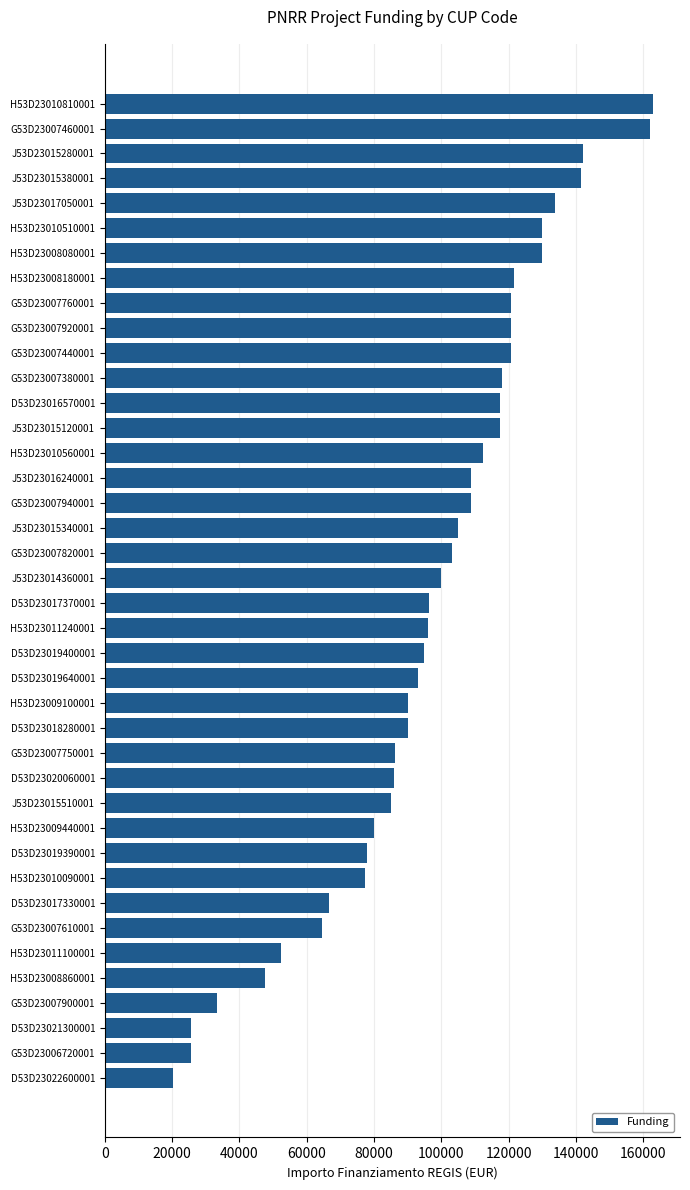

What is the difference between the maximum and minimum values?

142668